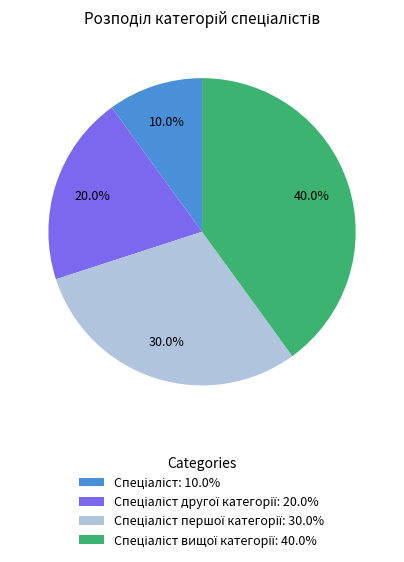

How many segments does this pie chart have?

4